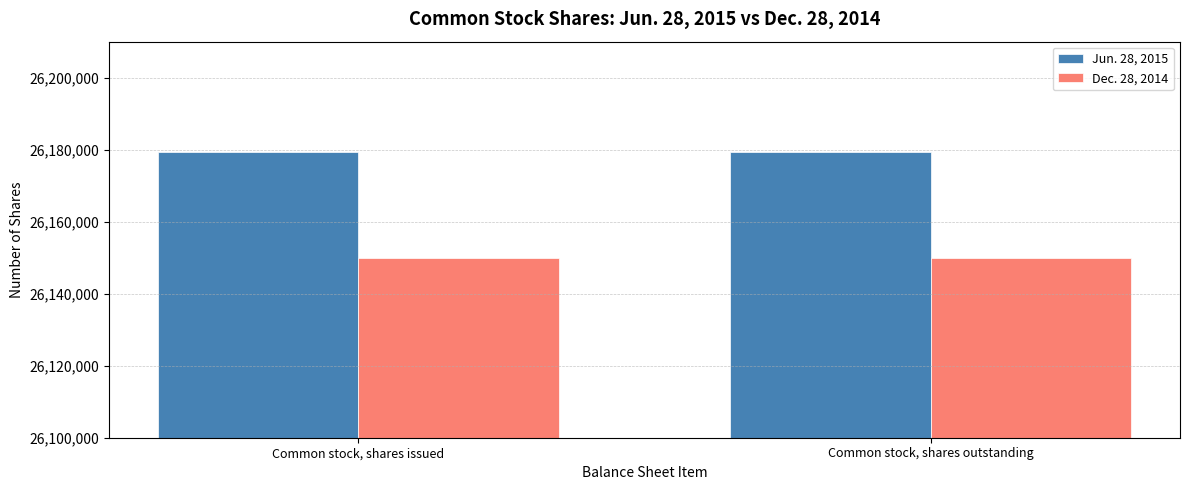

Rank the series at Common stock, shares issued from lowest to highest value.

Dec. 28, 2014, Jun. 28, 2015